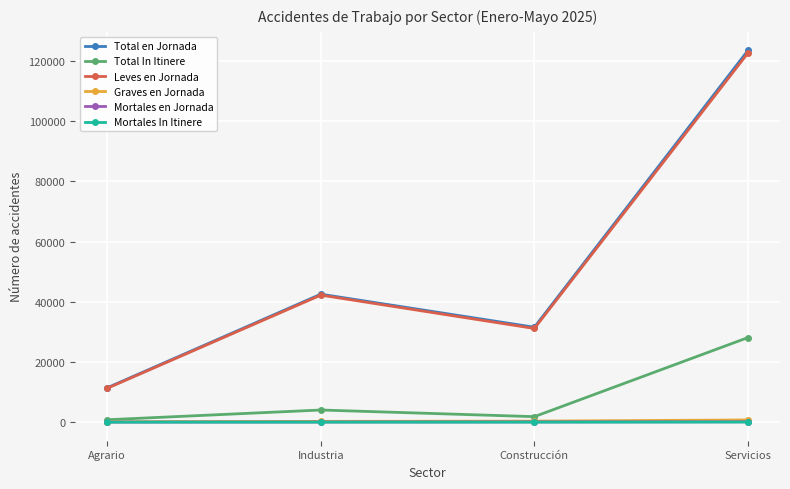

Does the chart have visible grid lines?

Yes